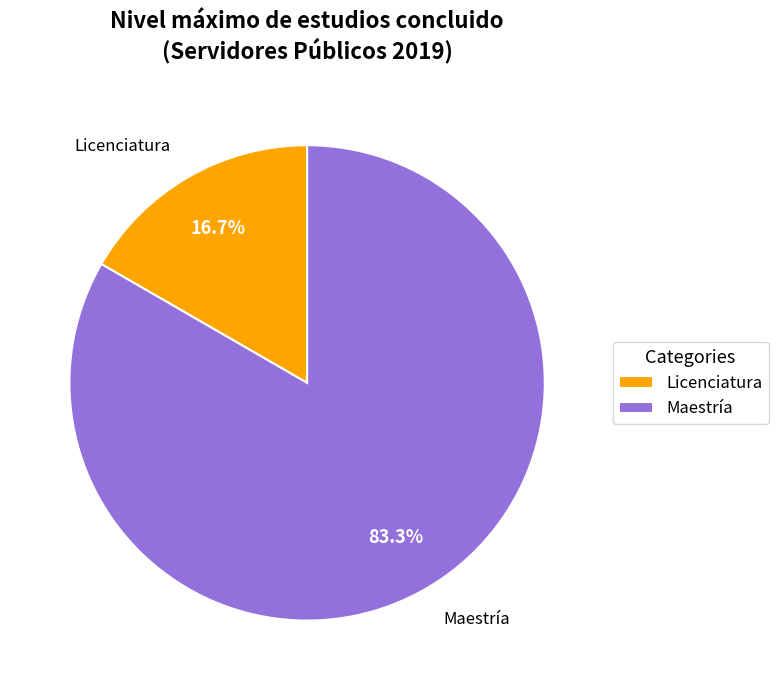

Which slice is the largest?

Maestría